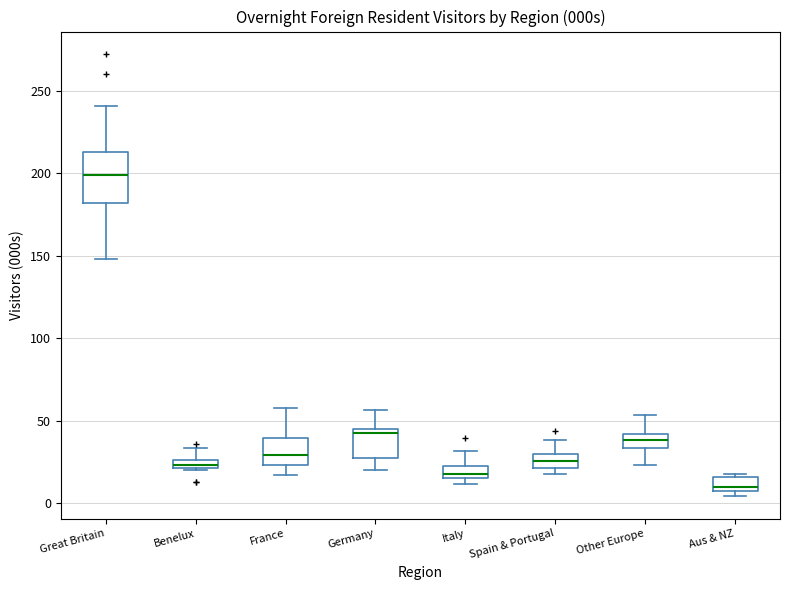

Which box is the tallest, from its lower edge to its upper edge?

Great Britain